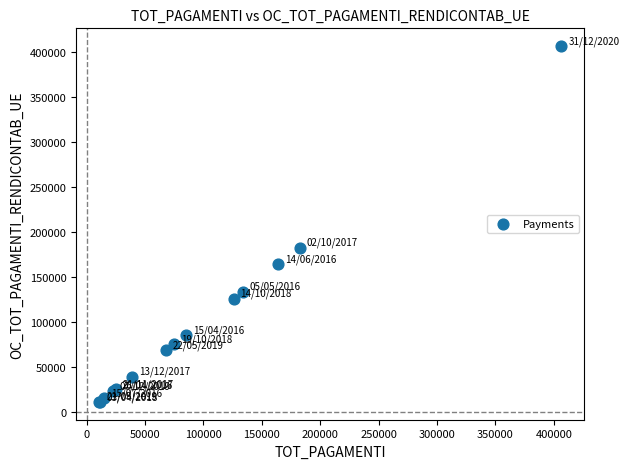

What Y value in the scatter plot is closest to 208600?

182441.8